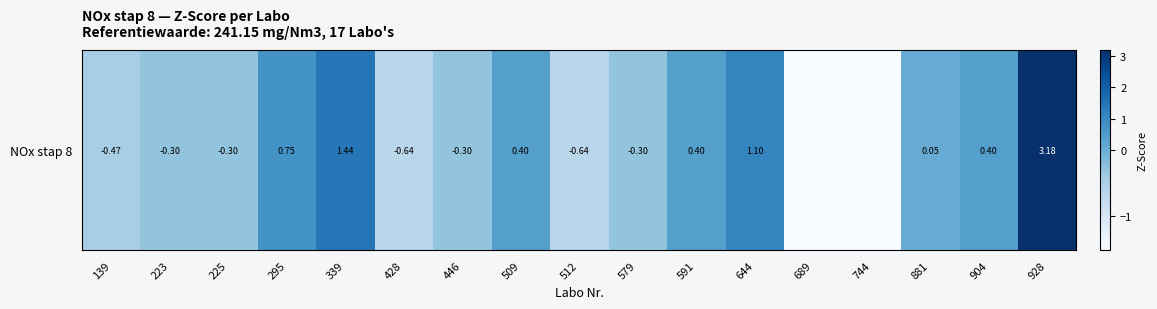

Which has a higher value, 428 or 509?

509